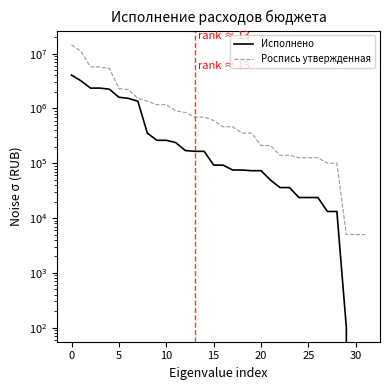

True or false: Роспись утвержденная has more than 0 points higher than both neighbors.

False